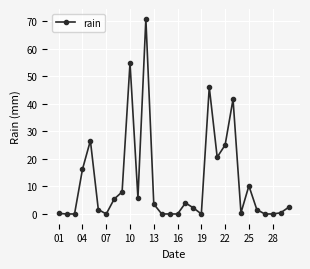

What is the value of the 20th point from the left?

46.0